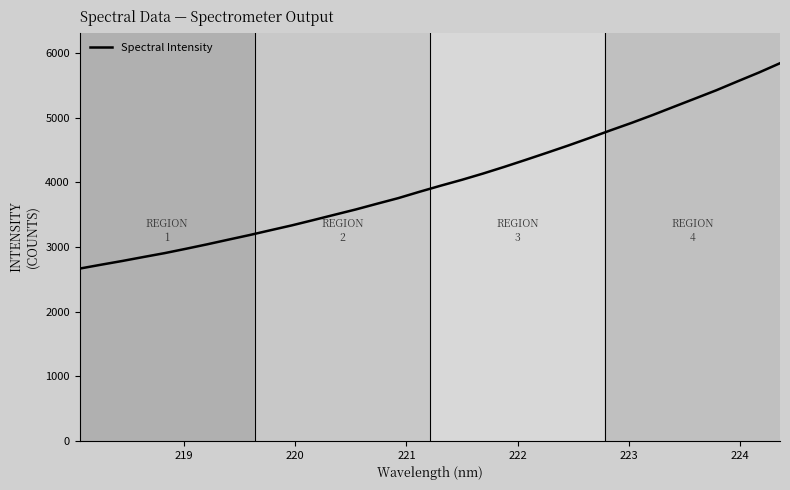

What is the difference between the maximum and minimum values?

3177.7